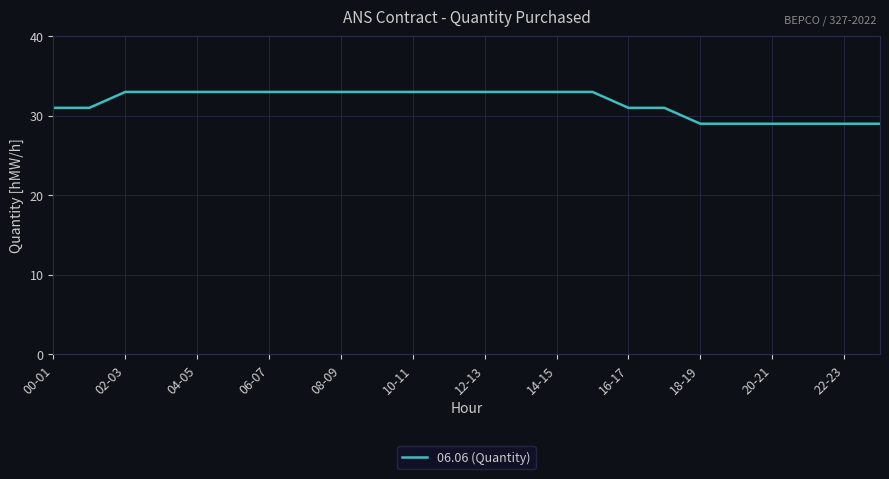

What is the minimum value shown in the chart?

29